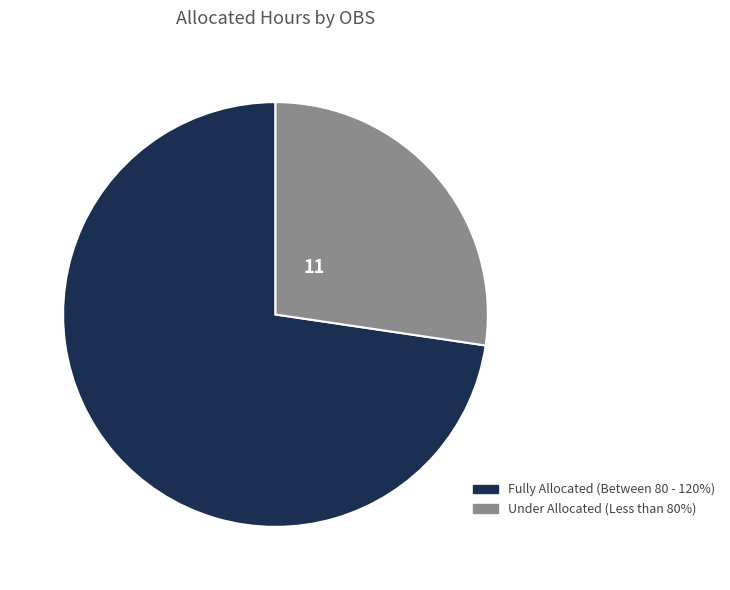

Is there any slice that represents more than half of the pie?

Yes